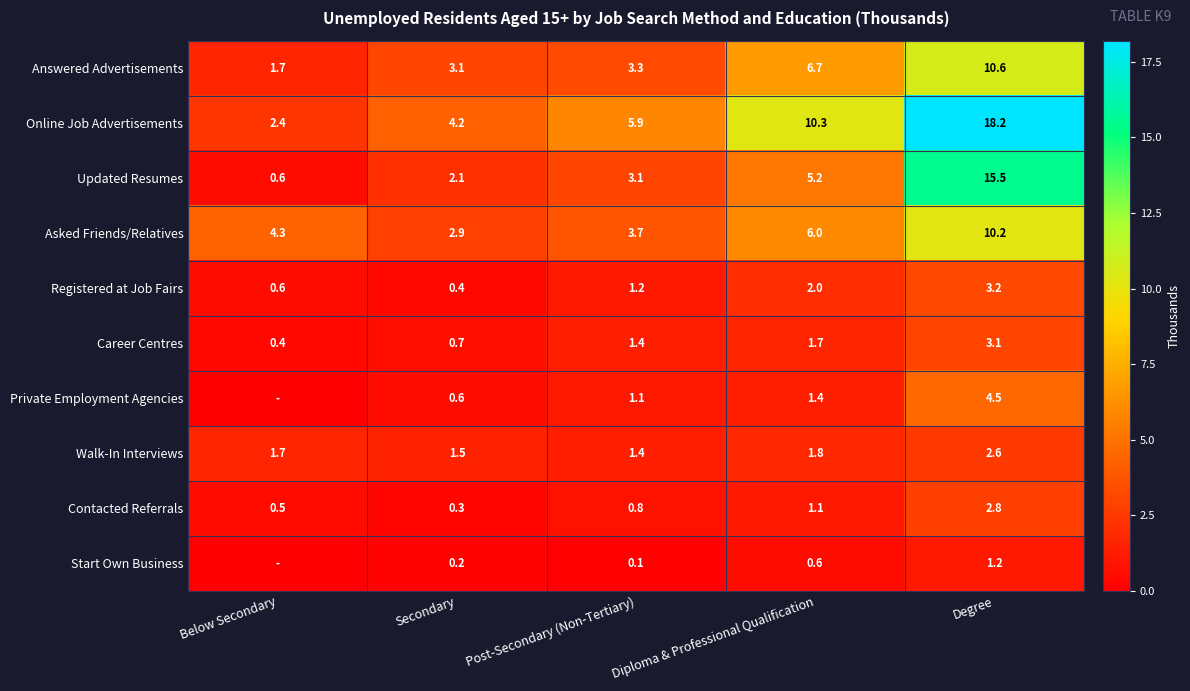

What is the difference between the Registered at Job Fairs values at Post-Secondary (Non-Tertiary) and Secondary?

0.8